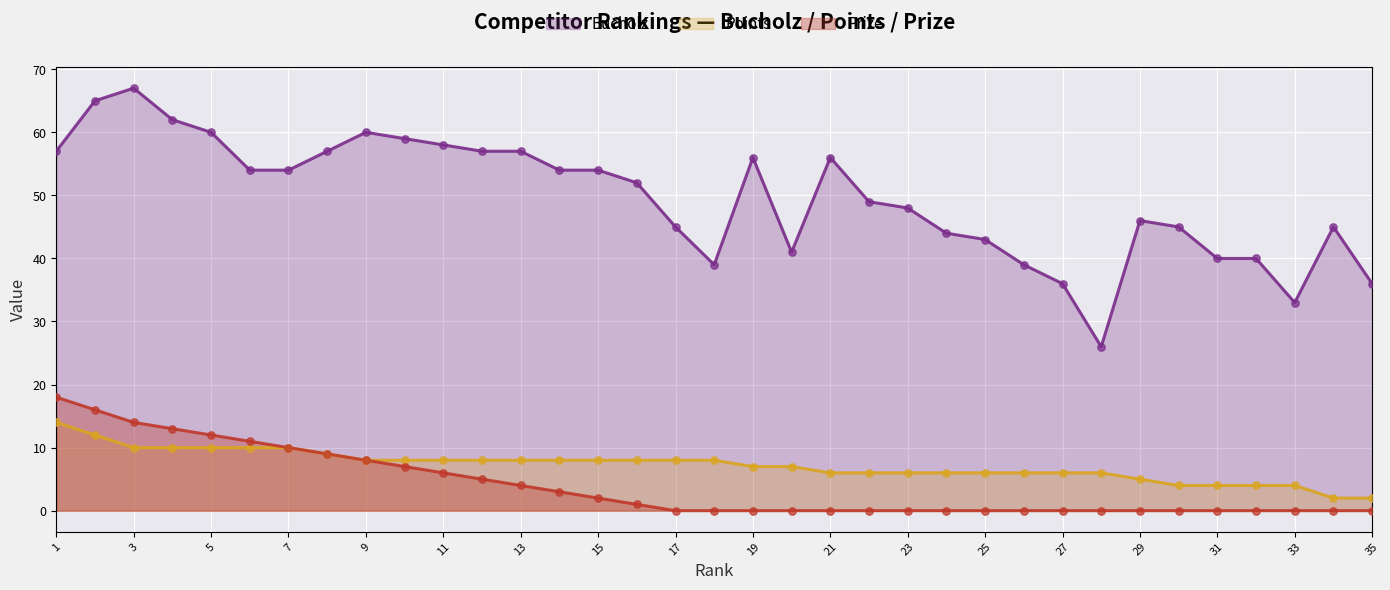

Which series contains the lowest Y value?

Prize